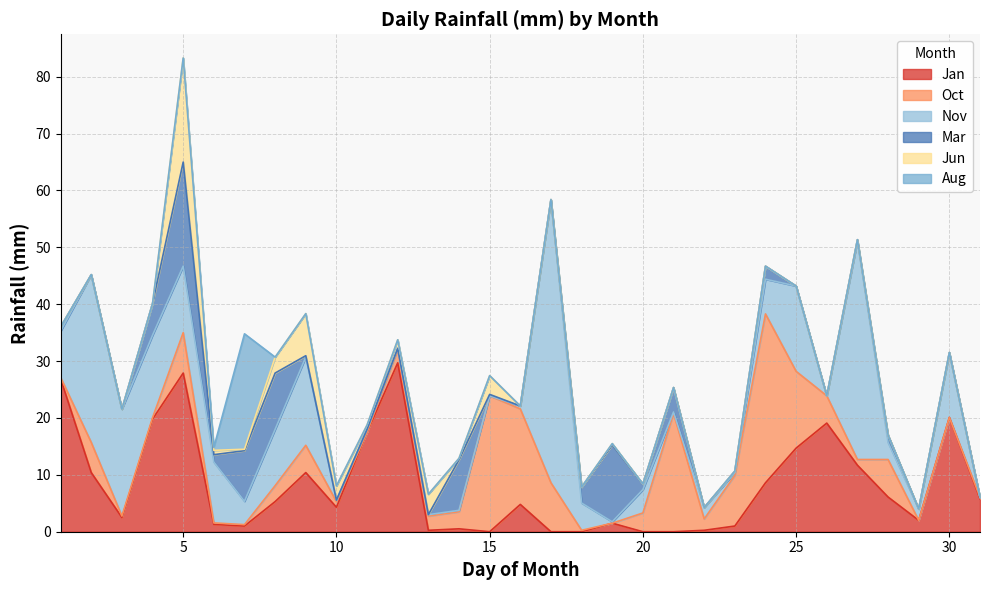

Rank the series at 16 from lowest to highest value.

Mar, Jun, Aug, Nov, Jan, Oct